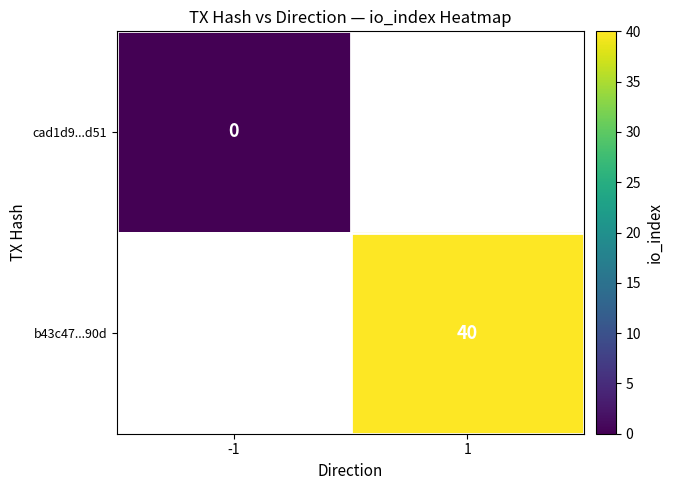

Is it true that b43c47...90d equals 40 at 1?

True